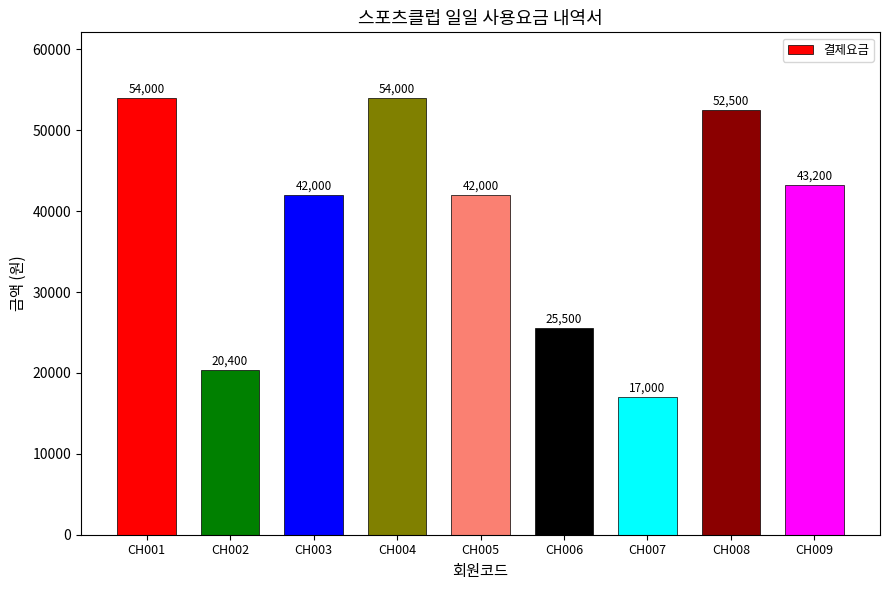

What is the sum of all values?

350600